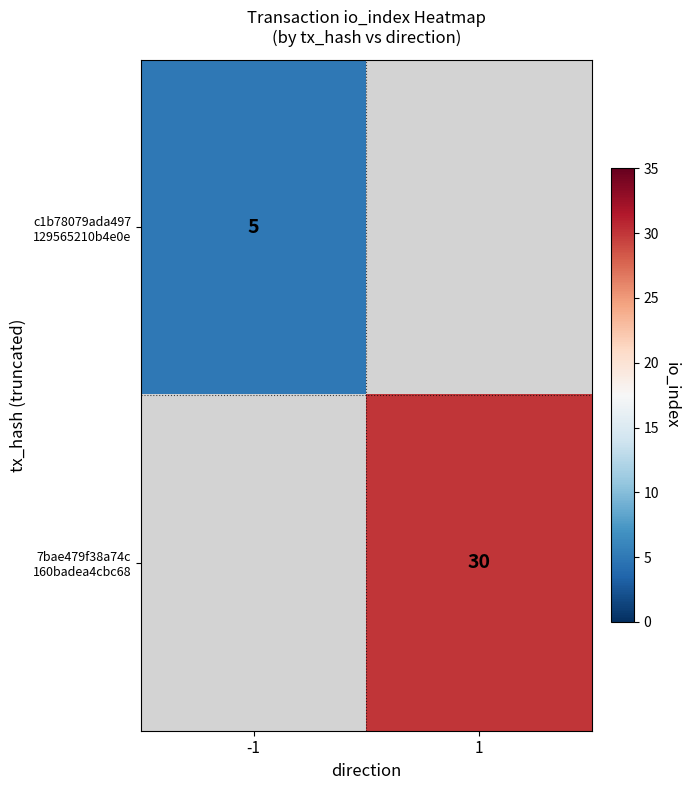

What is the maximum value shown in the chart?

30.0